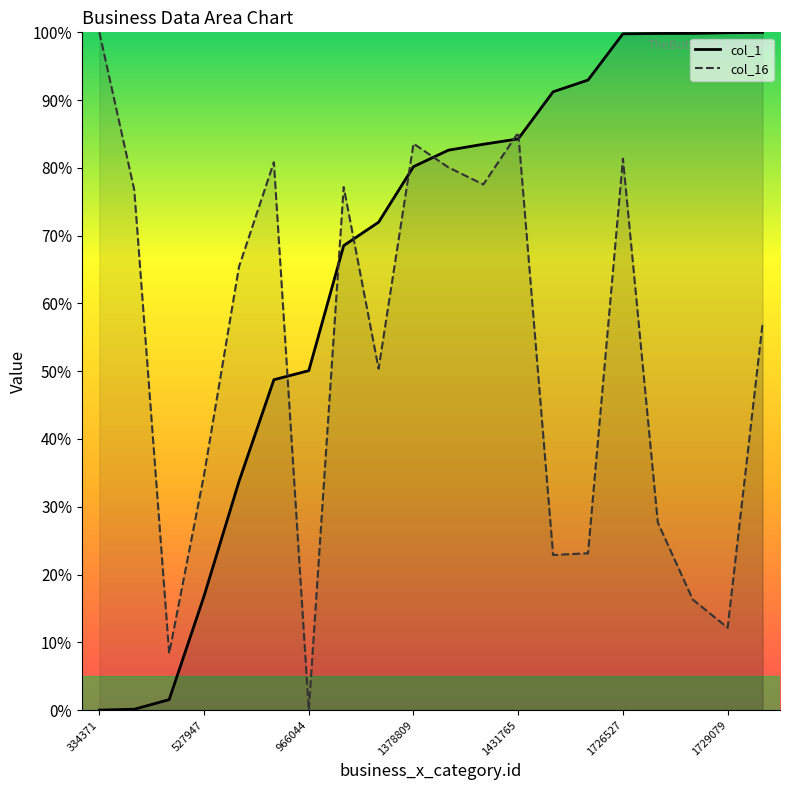

Rank the series by their average value, from highest to lowest.

col_1_line, col_16_line